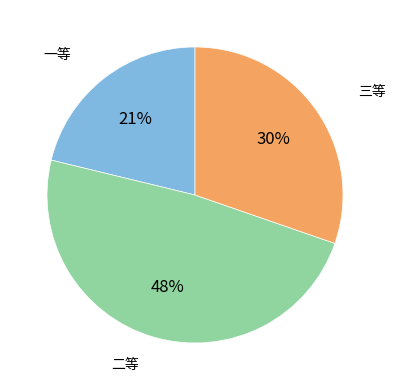

Is there a majority slice in this chart?

No